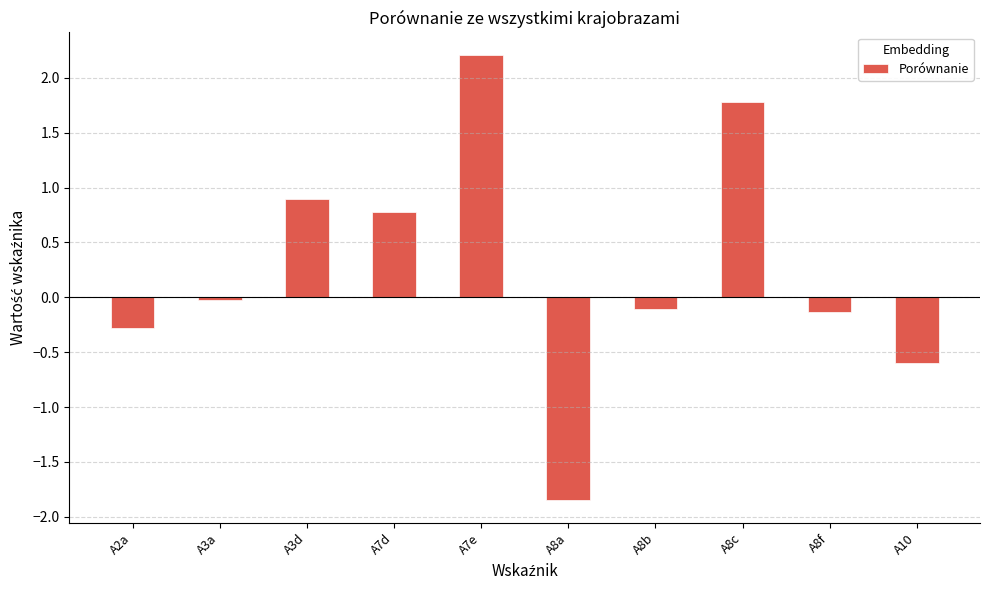

What is the sum of all values?

2.7